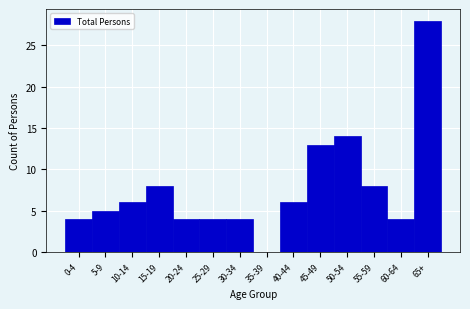

Reading left to right, extract all data points from this chart.

0-4=4	5-9=5	10-14=6	15-19=8	20-24=4	25-29=4	30-34=4	35-39=0	40-44=6	45-49=13	50-54=14	55-59=8	60-64=4	65+=28